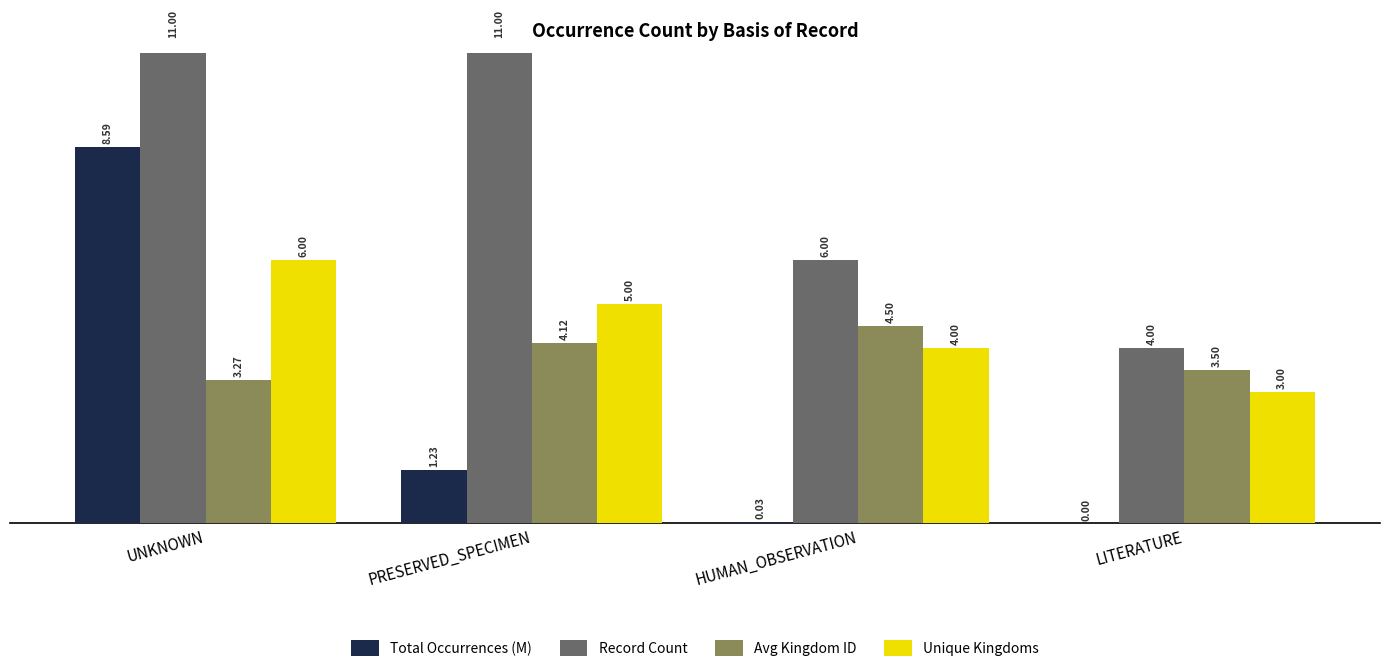

What are all the series names shown in the legend?

Total Occurrences (M), Record Count, Avg Kingdom ID, Unique Kingdoms